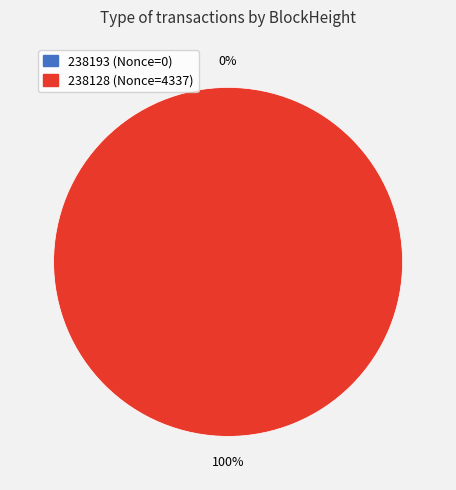

True or false: 238128 (Nonce=4337) accounts for 100% of the total.

True